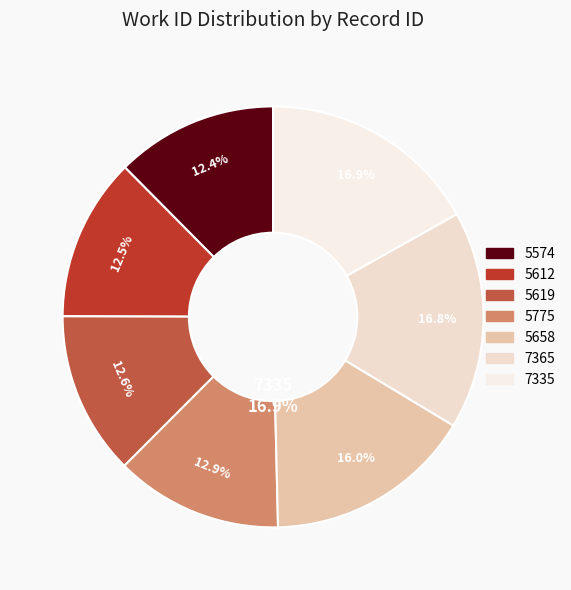

To the nearest percent, what is the difference between the 7365 and 5775 slice percentages?

4%